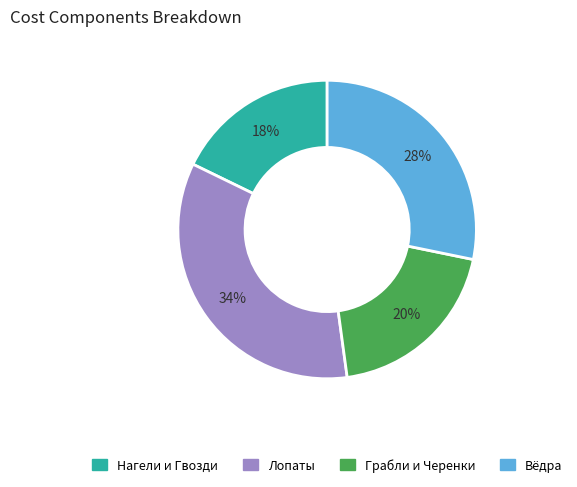

To the nearest percent, what is the average slice percentage?

25%